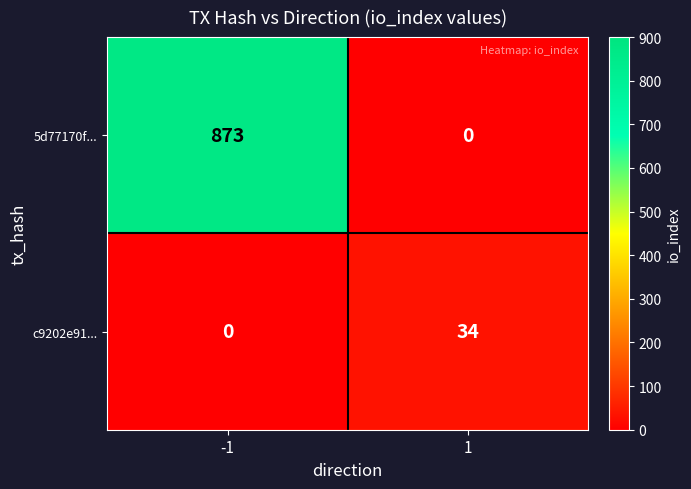

List the labels in order of c9202e91... value, largest first.

1, -1